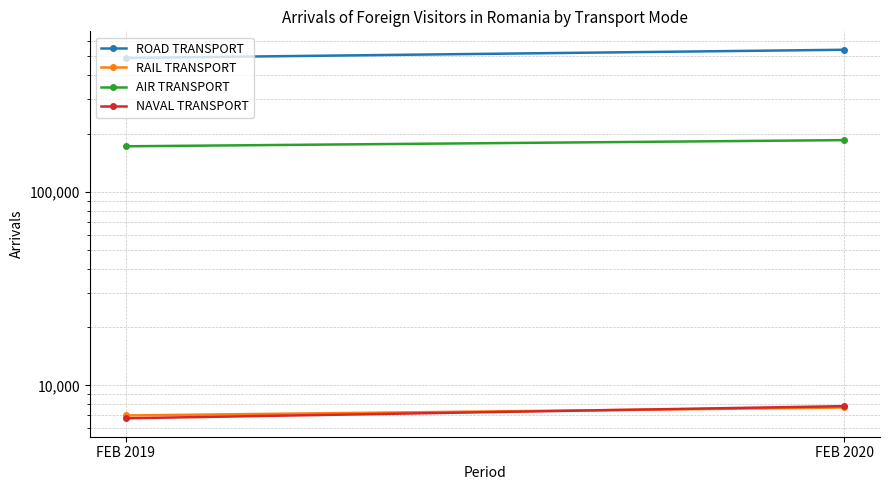

What value does the ROAD TRANSPORT series have at FEB 2019?

491261